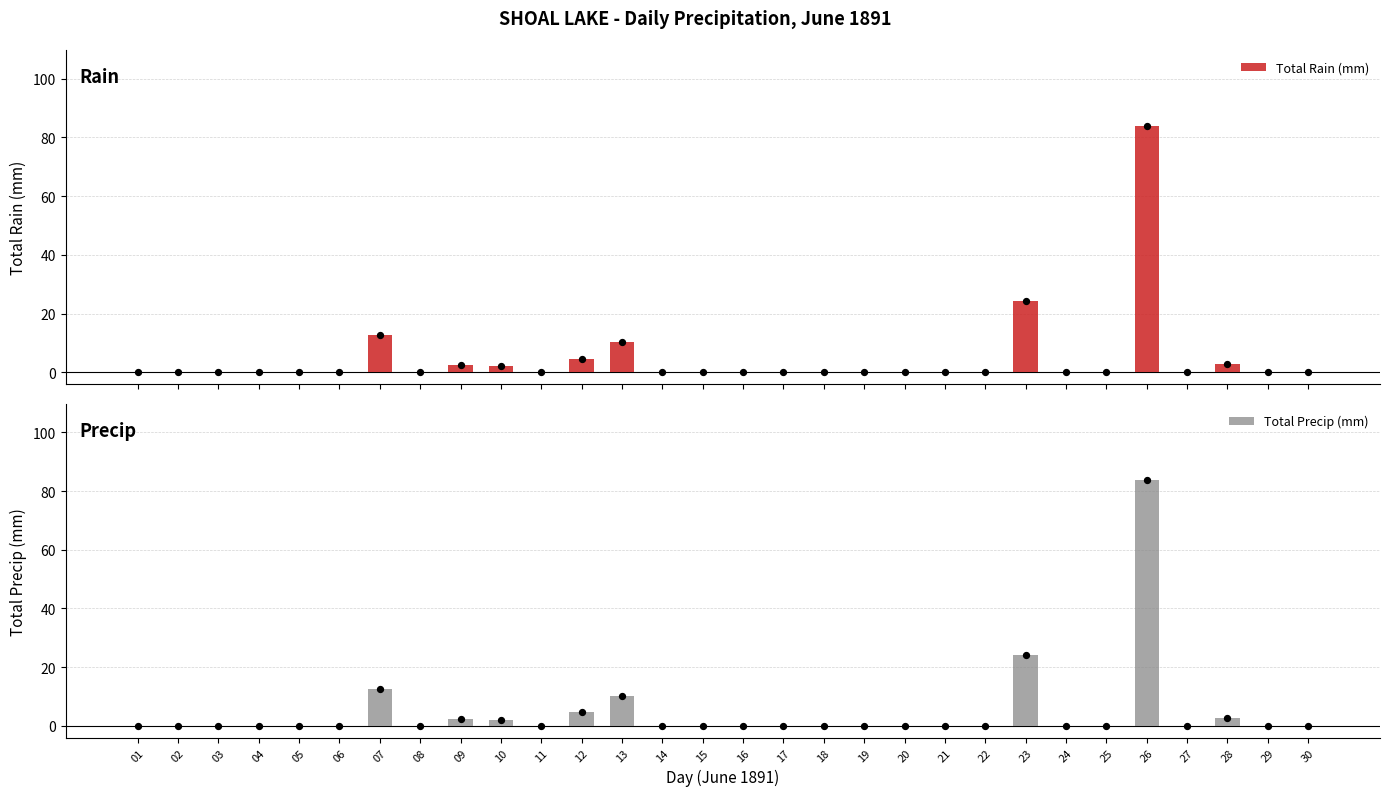

Which series has the largest total across all categories?

Total Rain (mm)